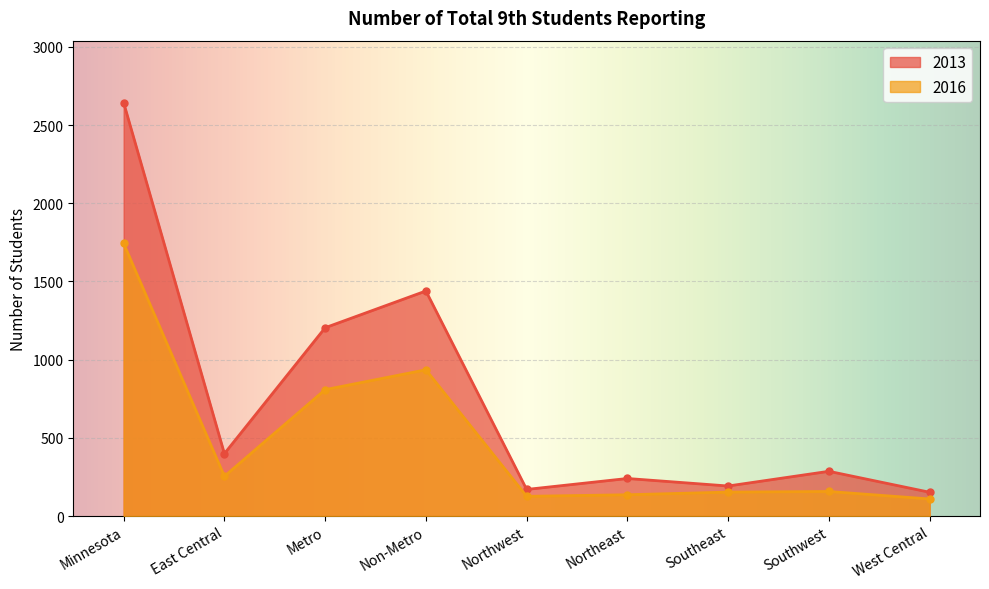

The value of 2016 at Metro is 808. True or false?

True